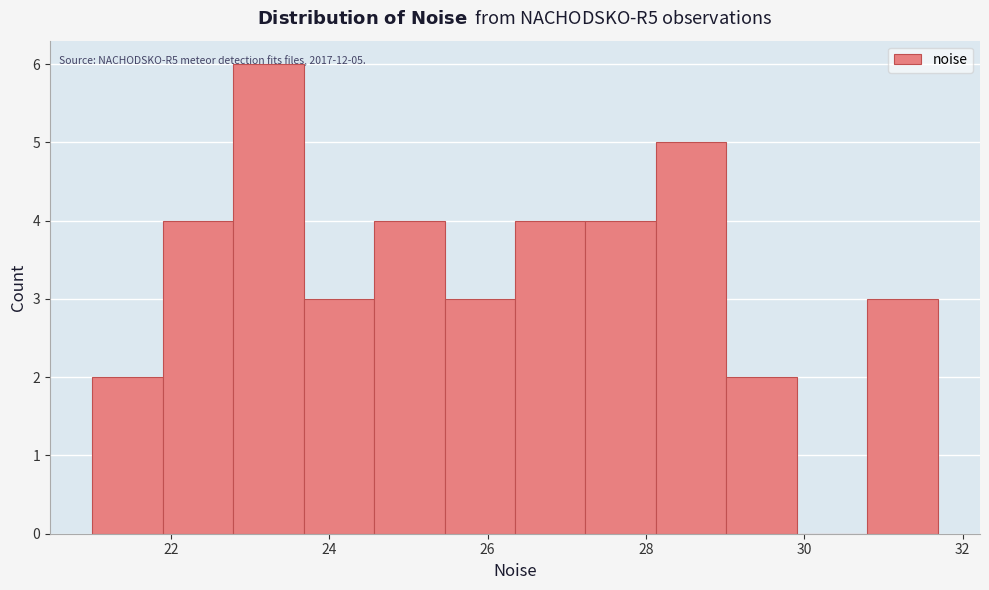

Over which range of the x-axis is the bar tallest?

22.8 to 23.6